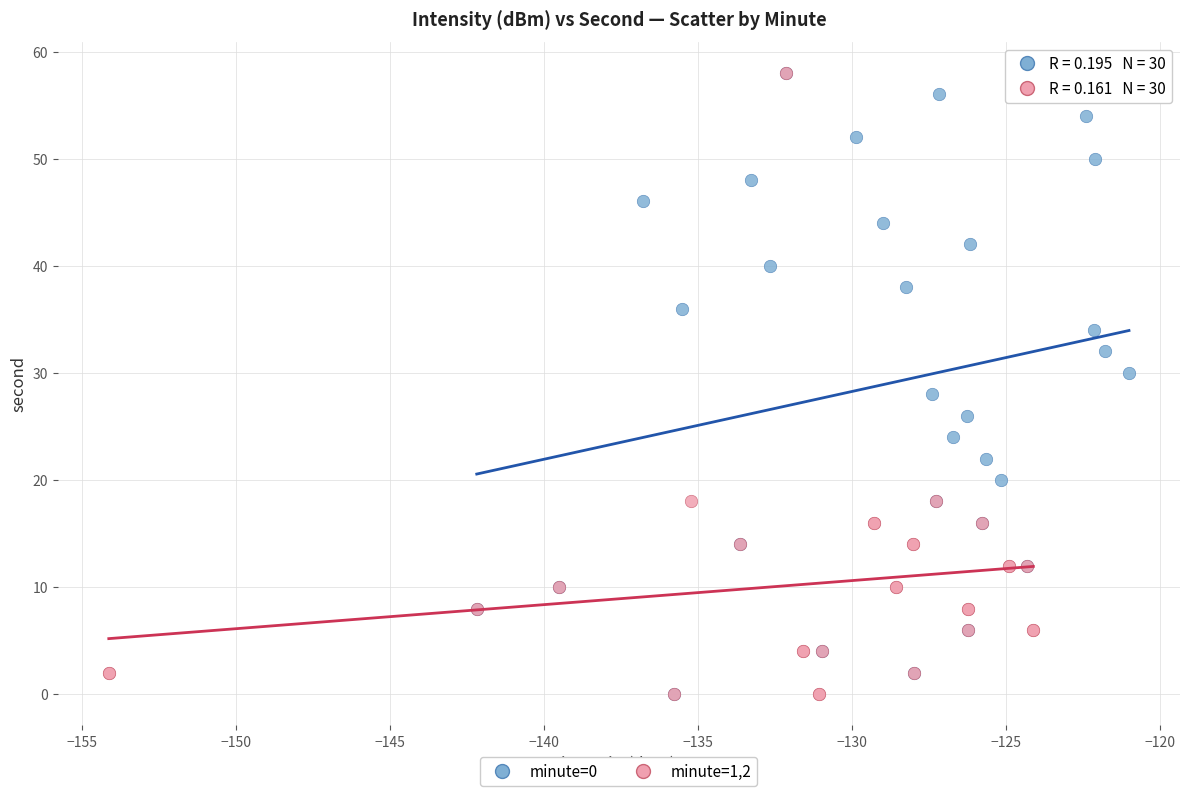

What are all the series names shown in the legend?

minute=0, minute=1,2